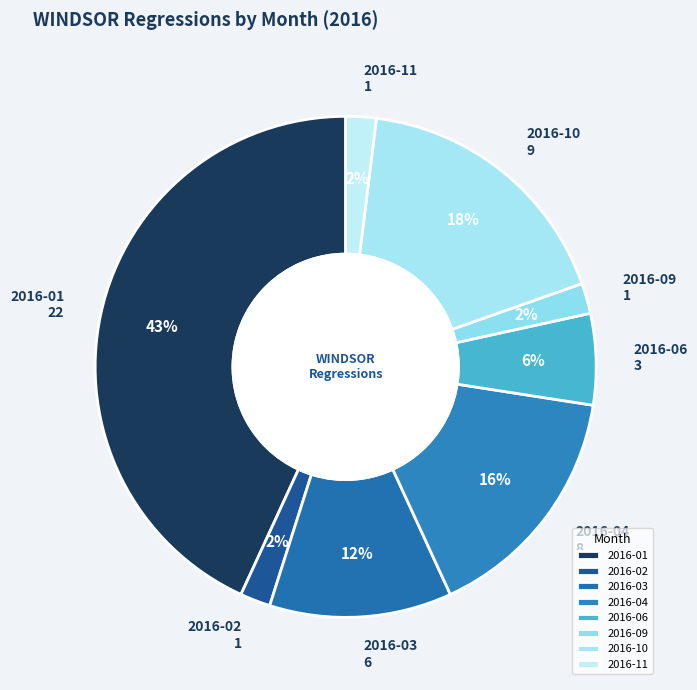

What is the largest slice in the pie chart?

2016-01